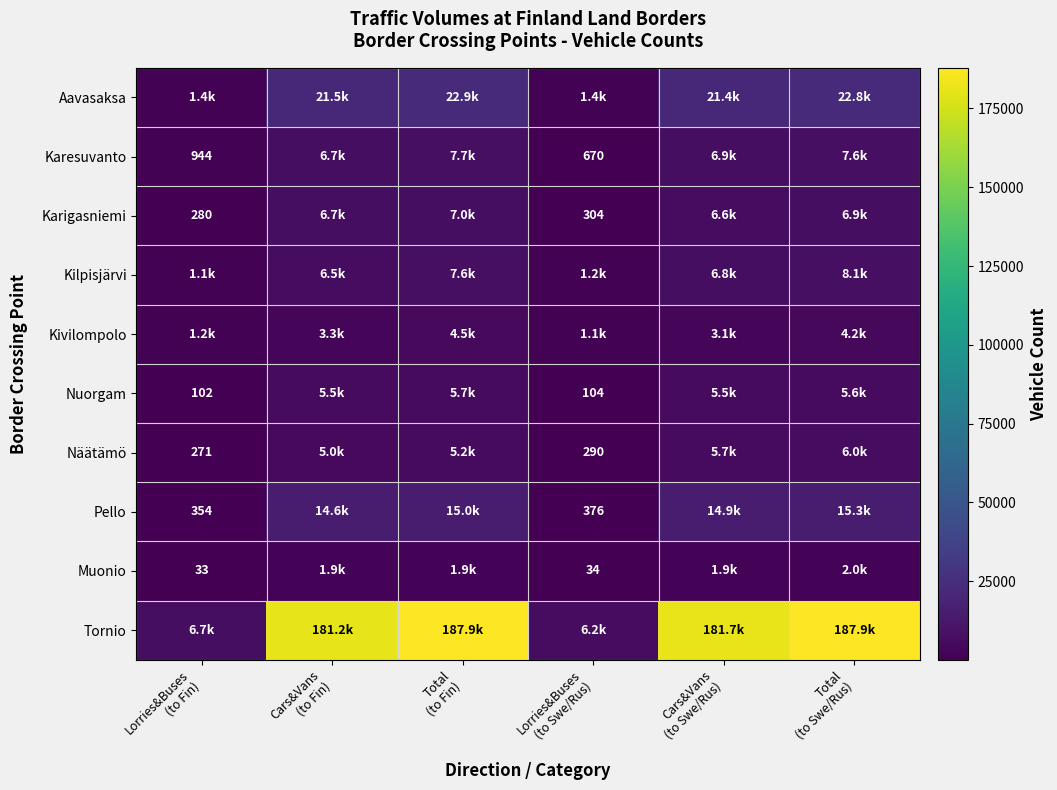

Which label corresponds to the largest value in the chart?

Total
(to Fin)